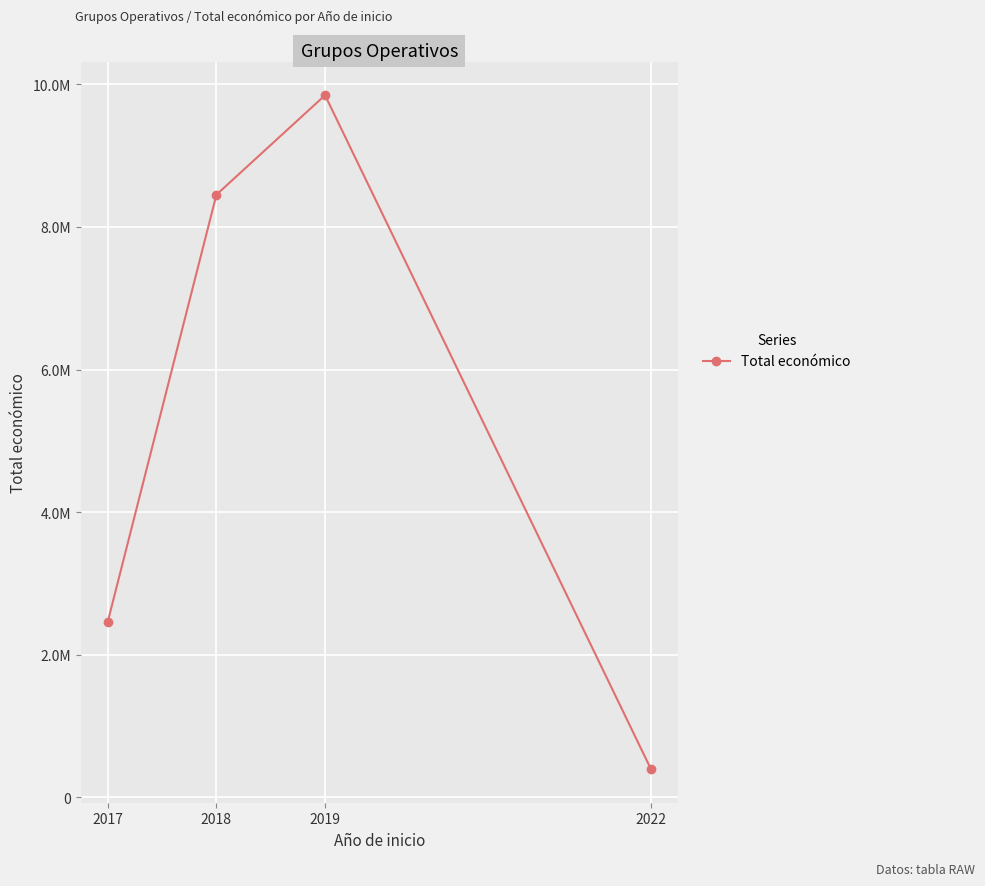

At which category does the chart reach its peak across all series?

2019